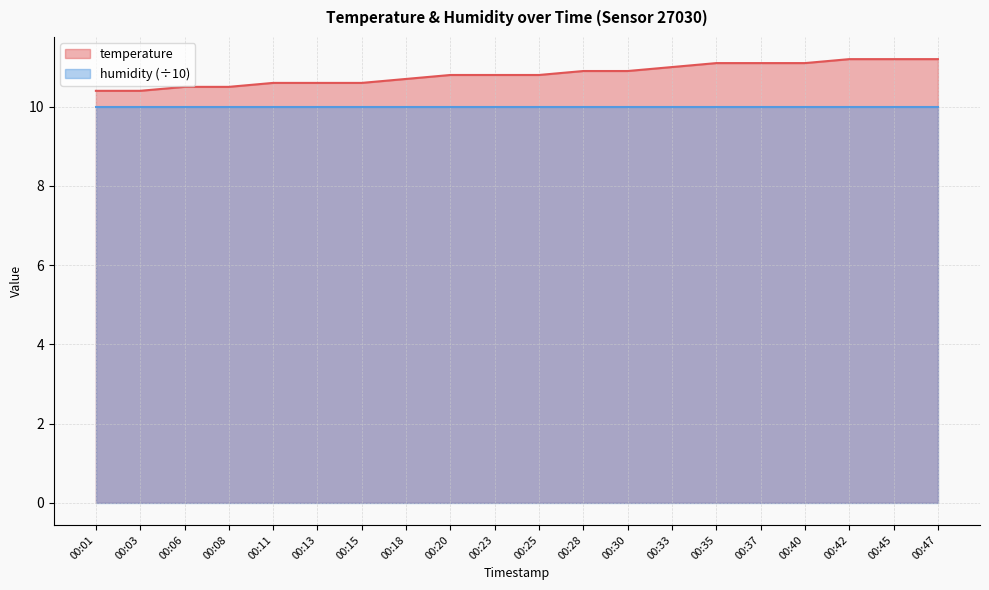

The value at 00:11 is 10.6. True or false?

True